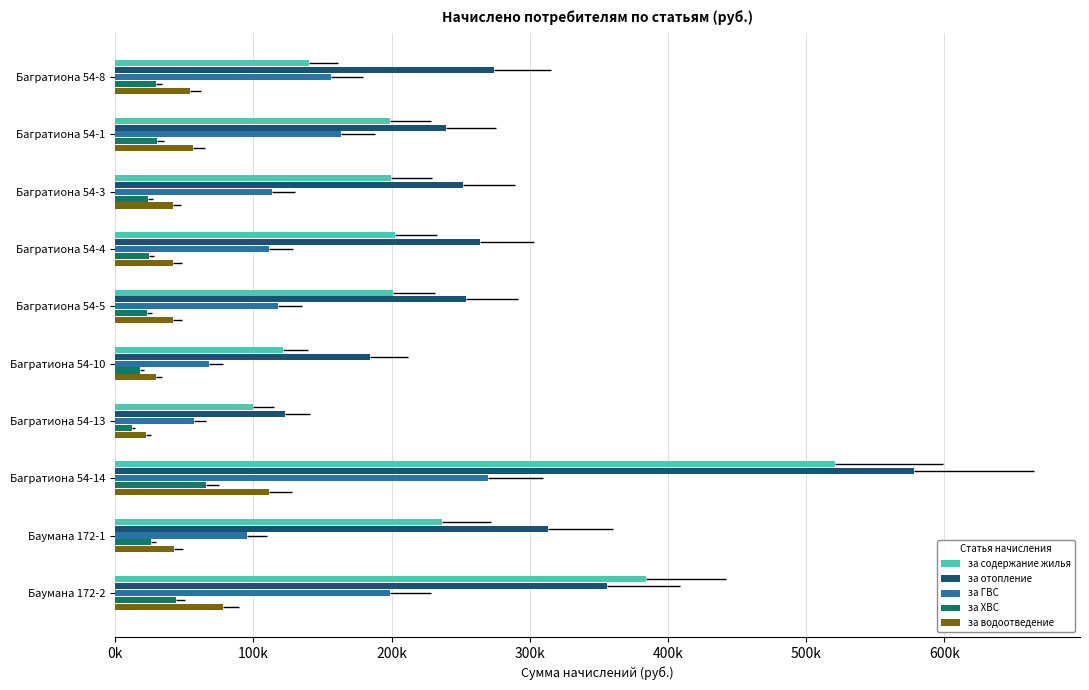

At how many categories does at least one series exceed 273586?

4